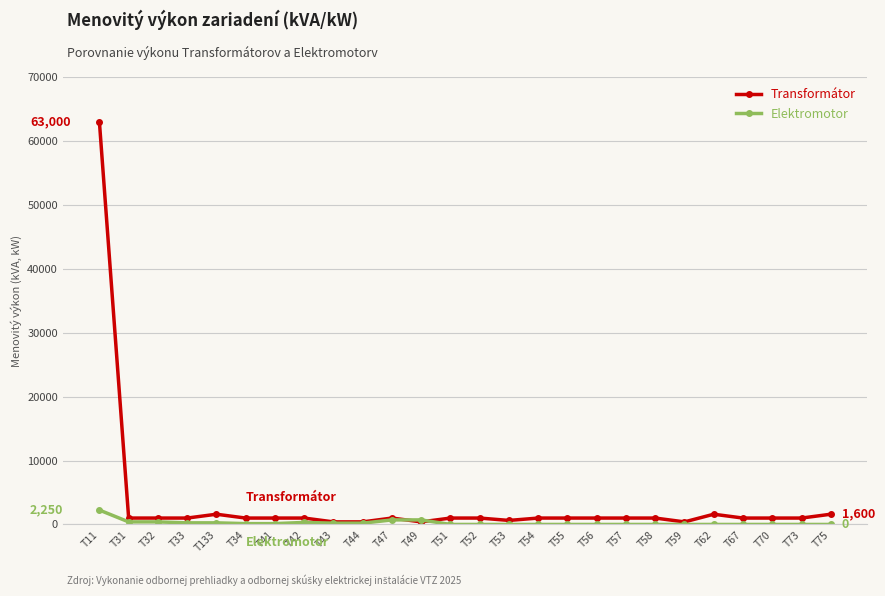

What is the highest value of the Transformátor series?

63000